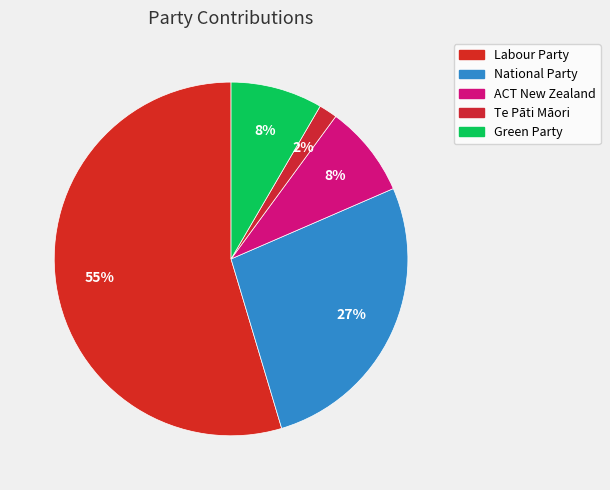

Approximately how many times larger is the value at Labour Party compared to Te Pāti Māori?

32.5